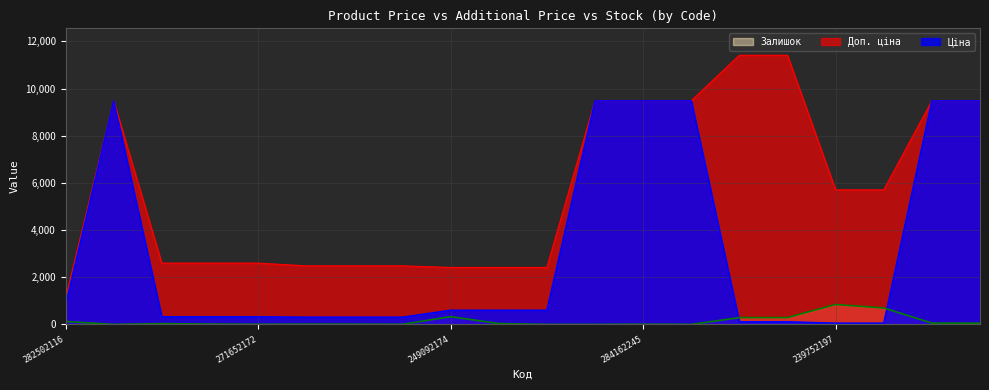

How many lines are shown in the chart?

3